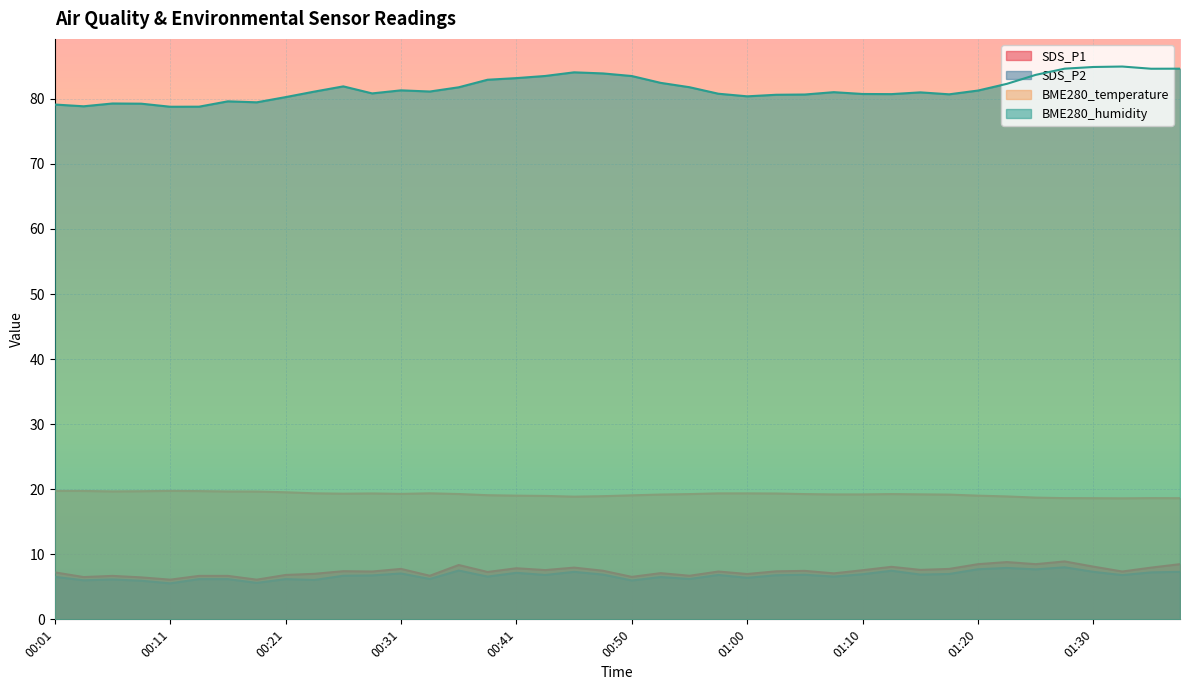

True or false: SDS_P1 and BME280_temperature intersect in this chart.

False